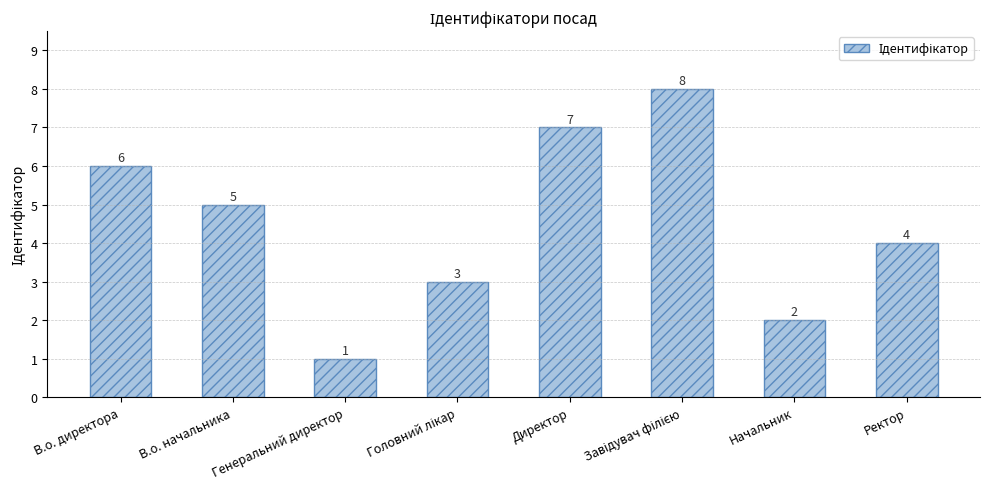

True or false: the data shows 3 at Начальник.

False